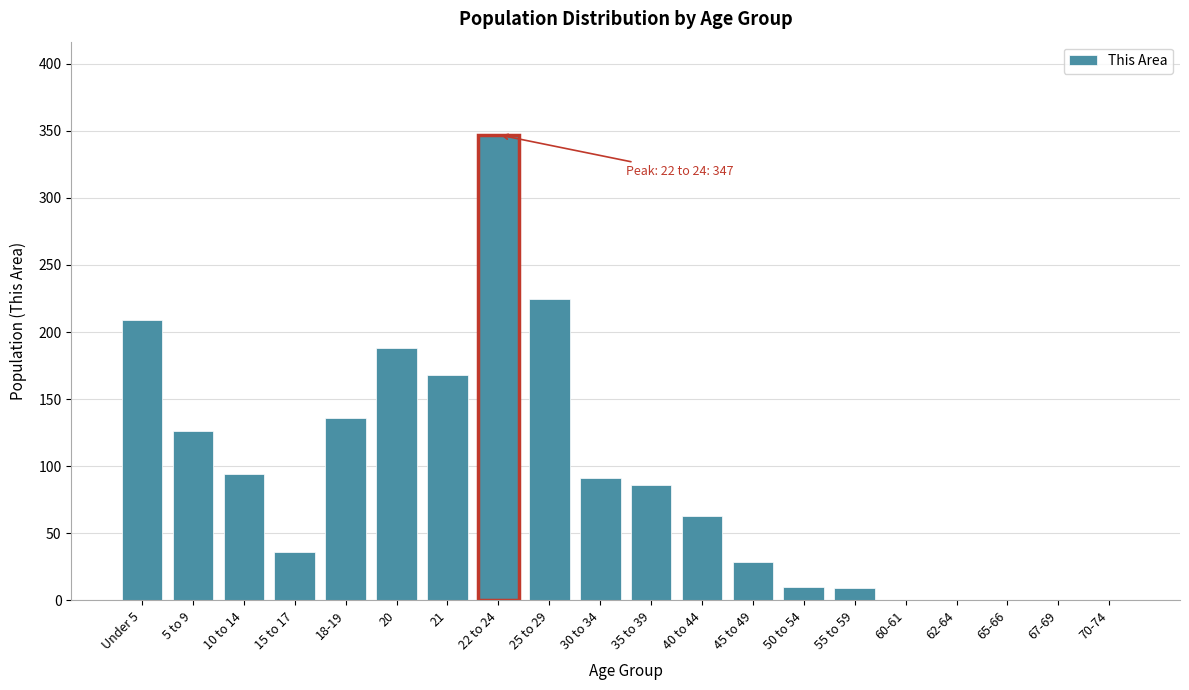

What is the sum of the values at 70-74 and 15 to 17?

36